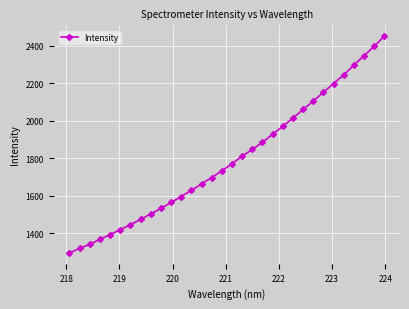

What is the maximum value shown in the chart?

2449.8